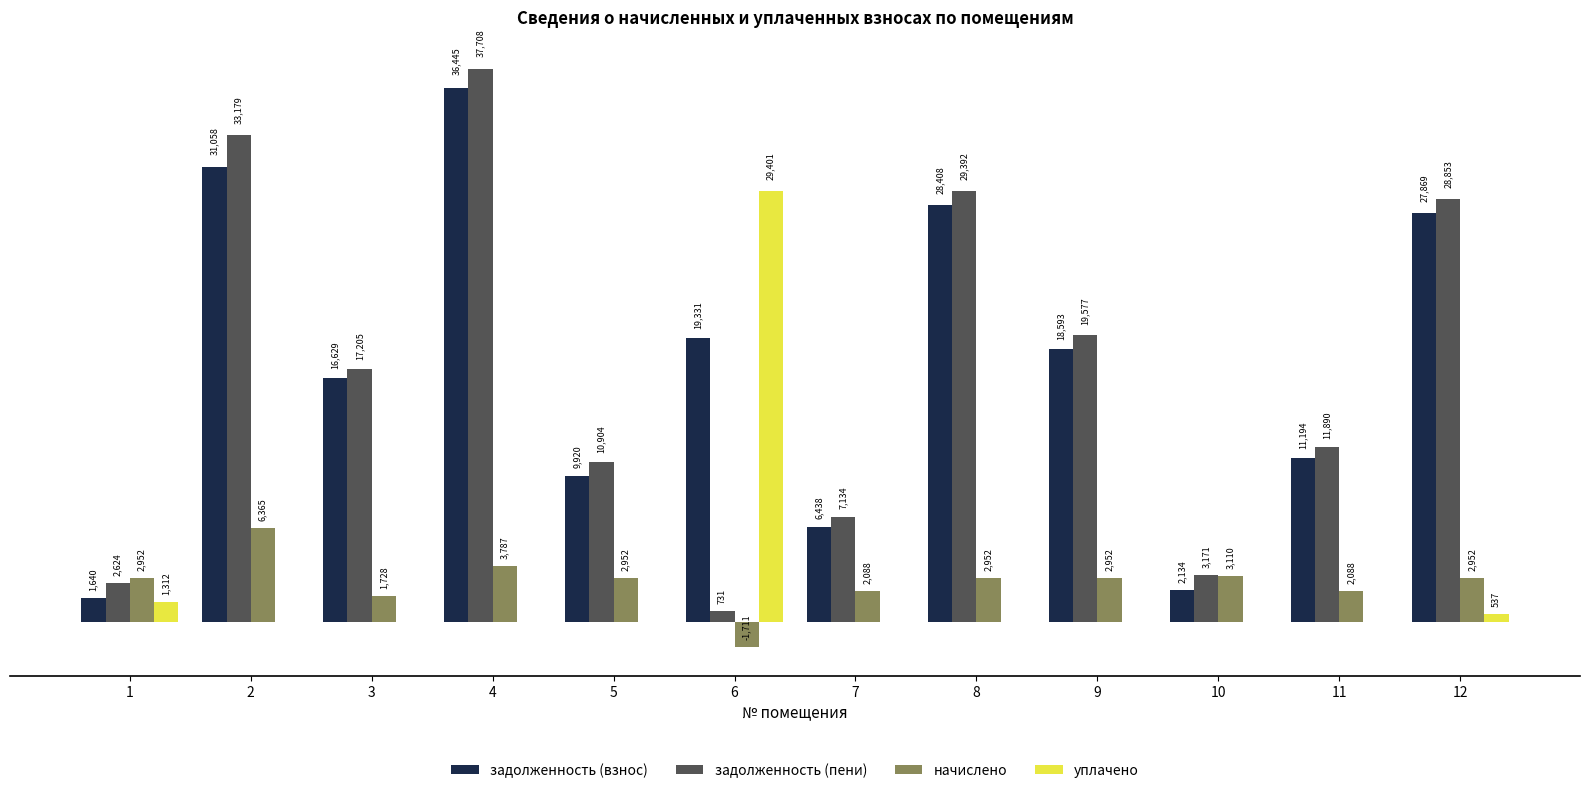

Which series has the largest total across all categories?

задолженность (взнос)